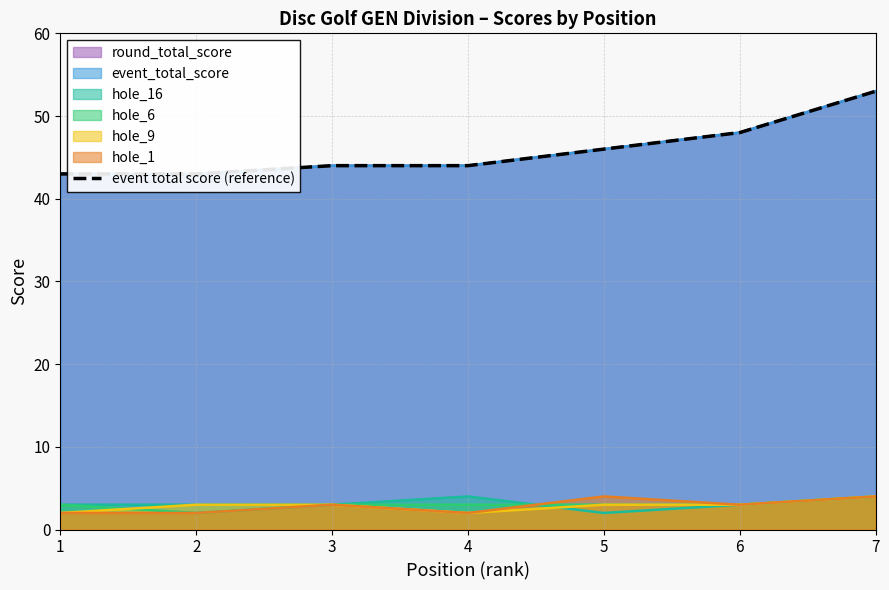

True or false: hole_16 has a value of 3 at 3.

True